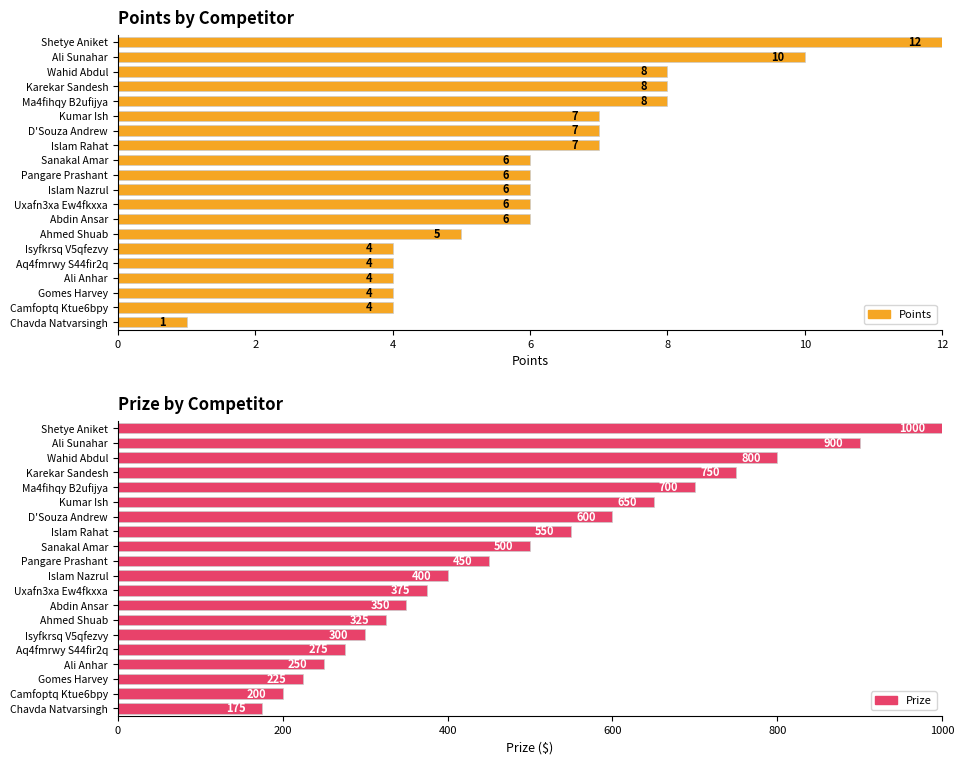

Is the value of Points at Karekar Sandesh greater than the value of Prize at Aq4fmrwy S44fir2q?

No